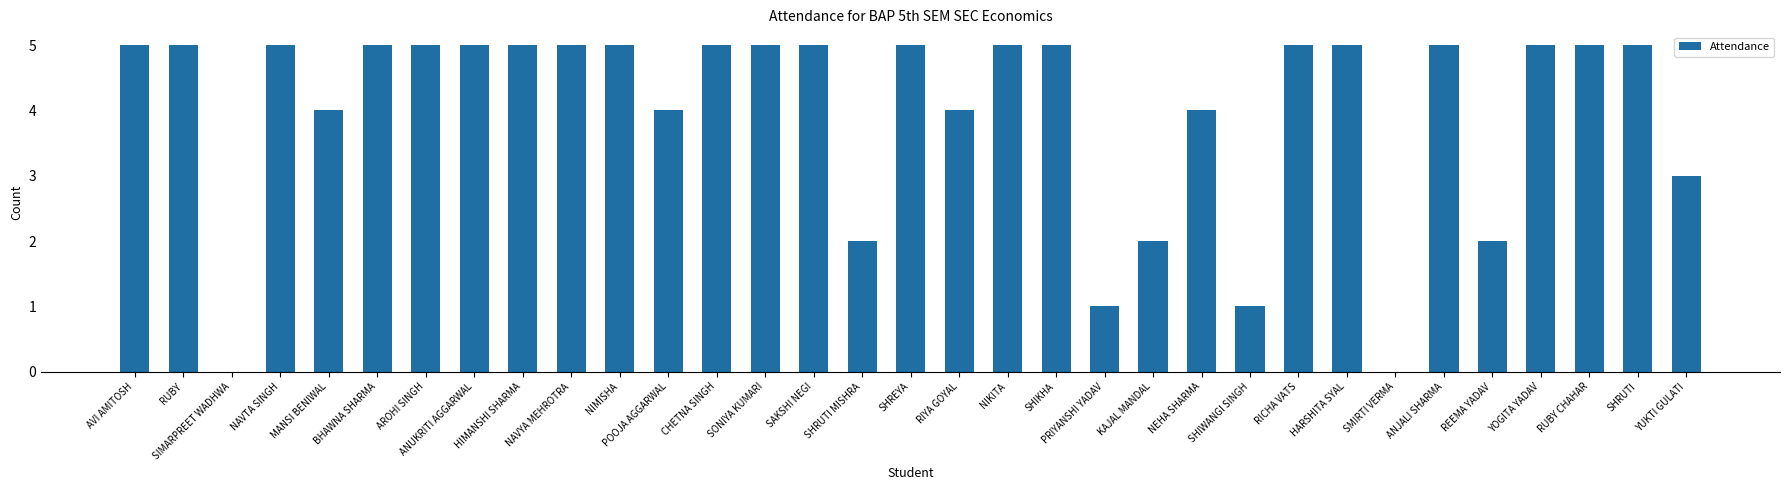

What is the difference between the values at YUKTI GULATI and ANJALI SHARMA?

2